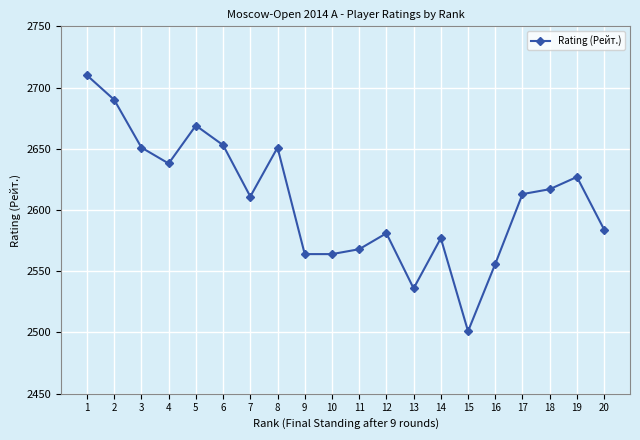

Which has a higher value, 10 or 7?

7